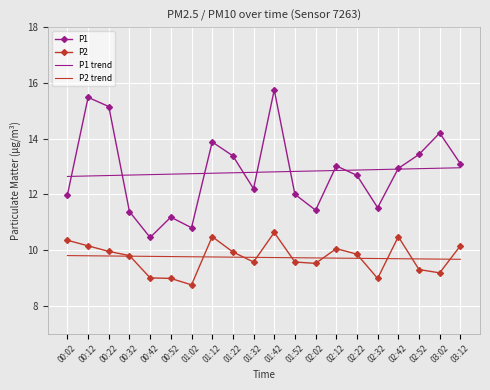

What is the approximate value of P1 trend at 01:42?

12.8